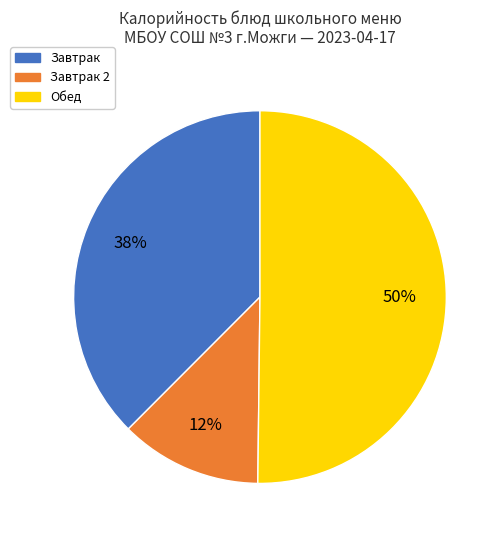

Which category accounts for the majority?

Обед